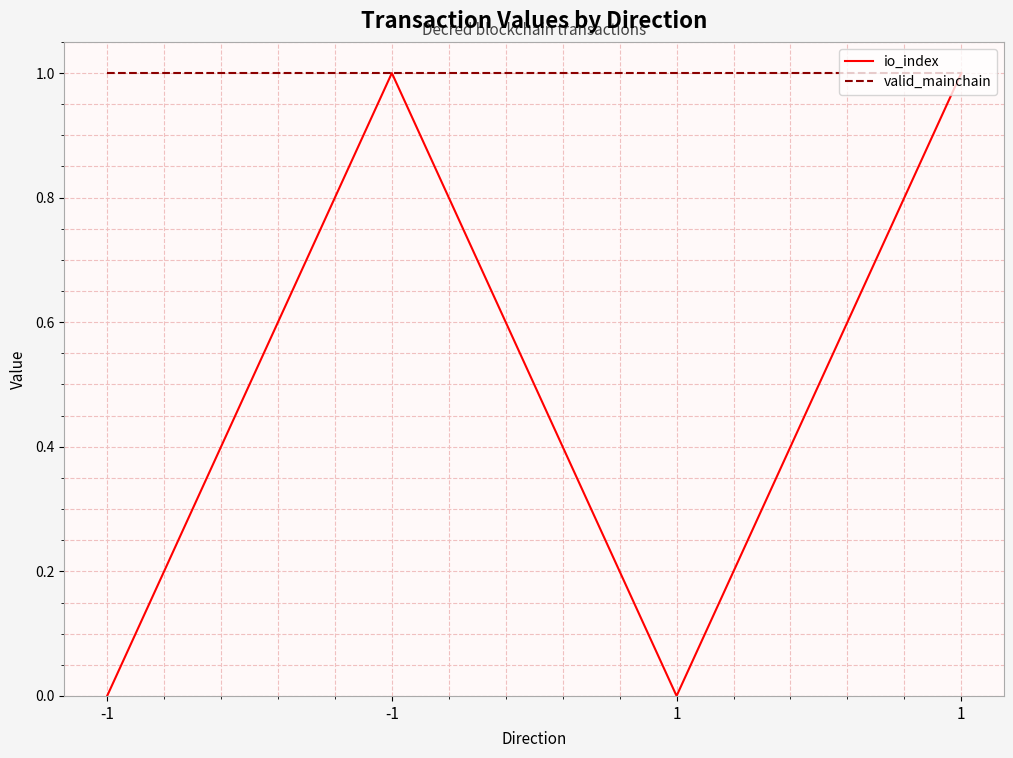

What is the lowest value of the valid_mainchain series?

1